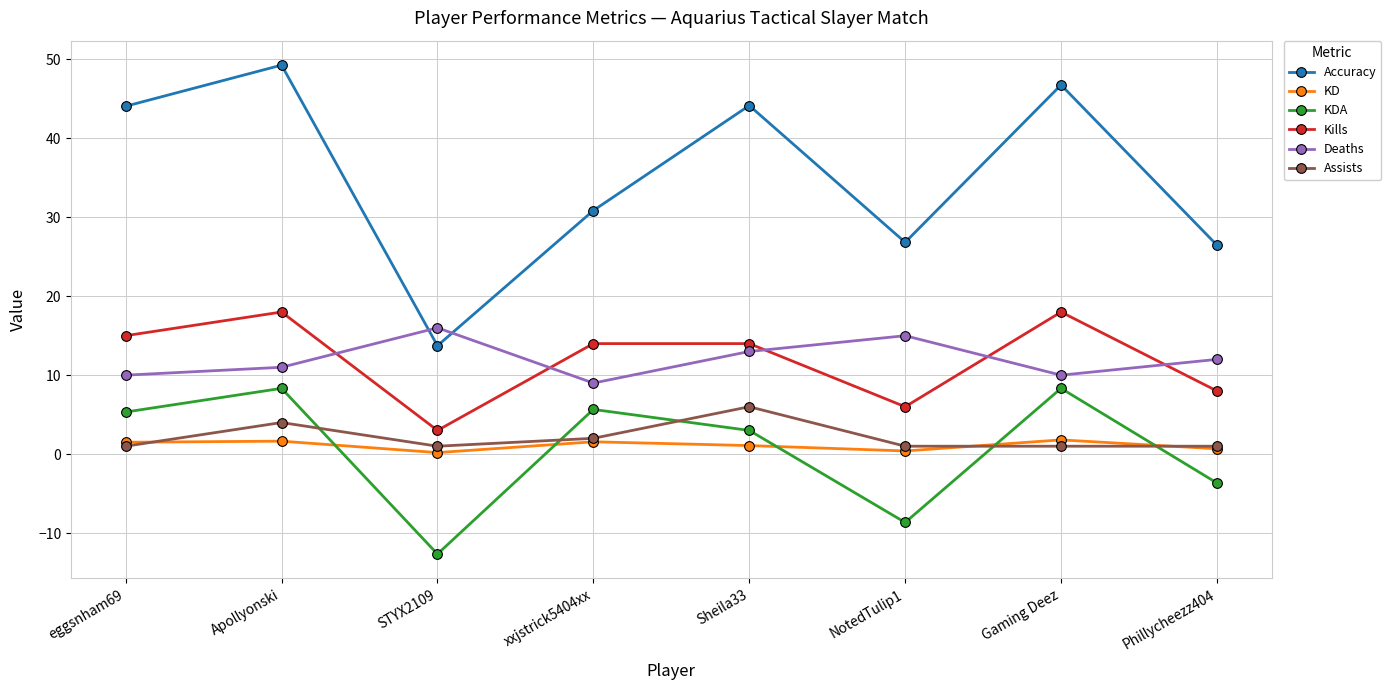

What is the label of the 7th point from the left?

Gaming Deez